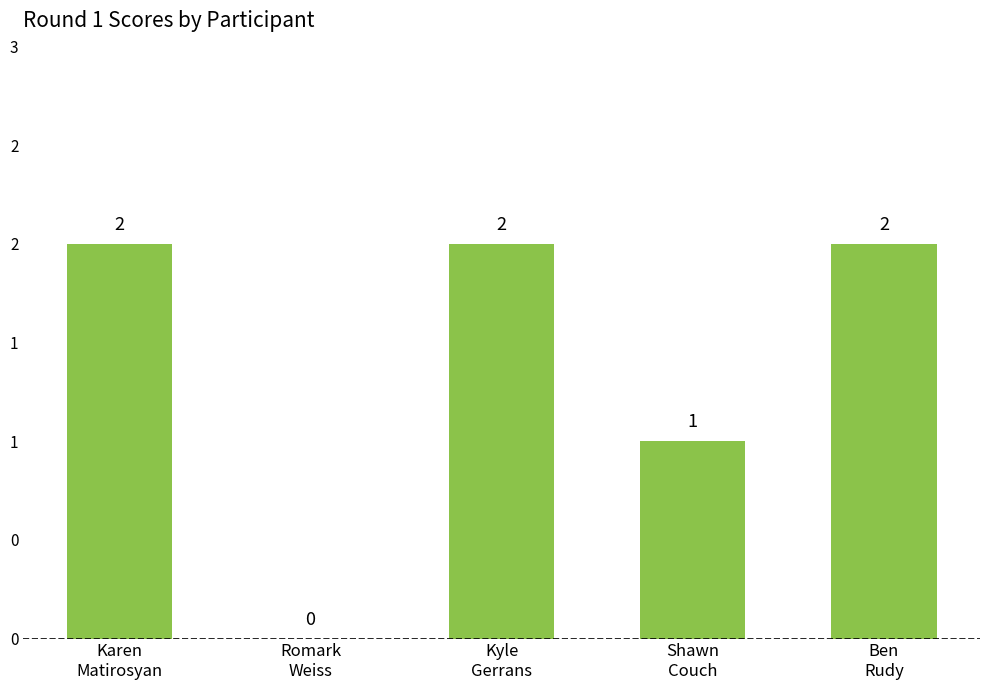

How many categories are shown in the chart?

5